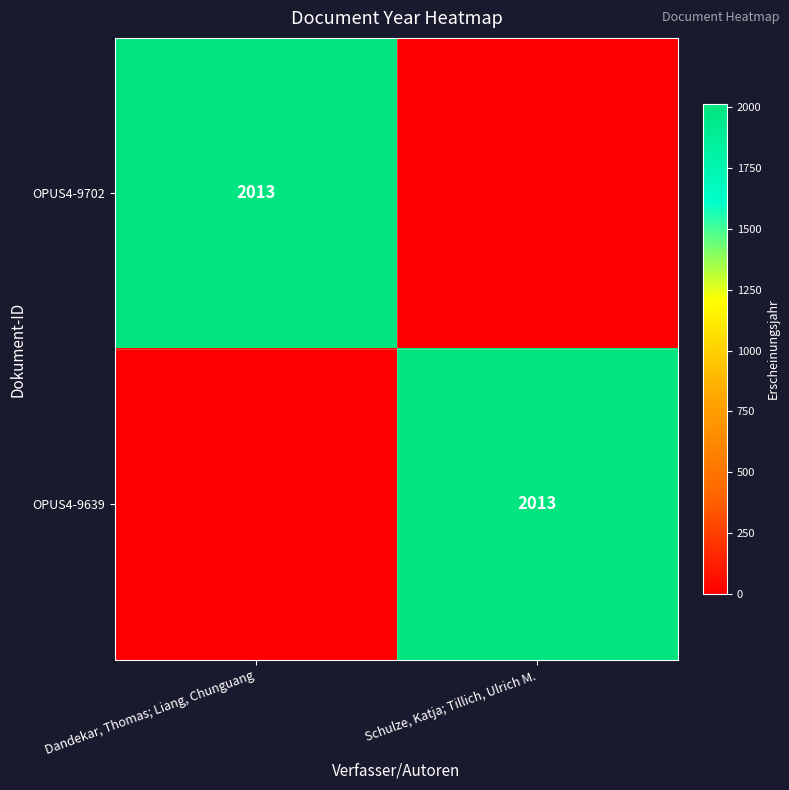

What is the average value of the OPUS4-9702 series?

1006